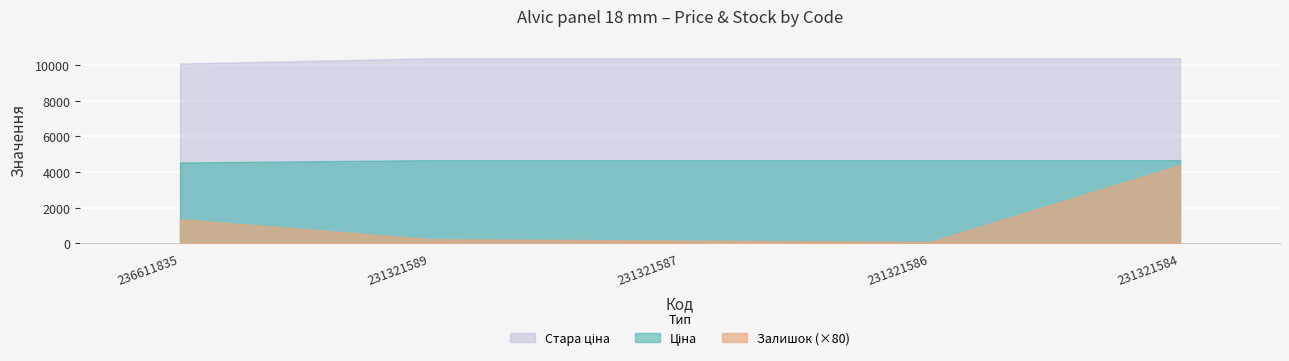

Reading right to left, extract all data points from this chart.

Залишок: 55.0	1.0	2.0	3.0	17.0
Ціна: 4669.9	4669.9	4669.9	4669.9	4537.1
Стара ціна: 10377.6	10377.6	10377.6	10377.6	10082.5